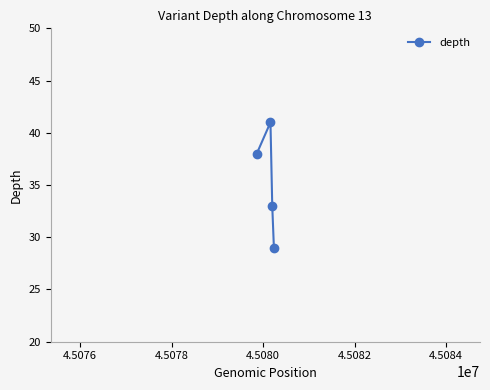

What is the sum of all values?

141